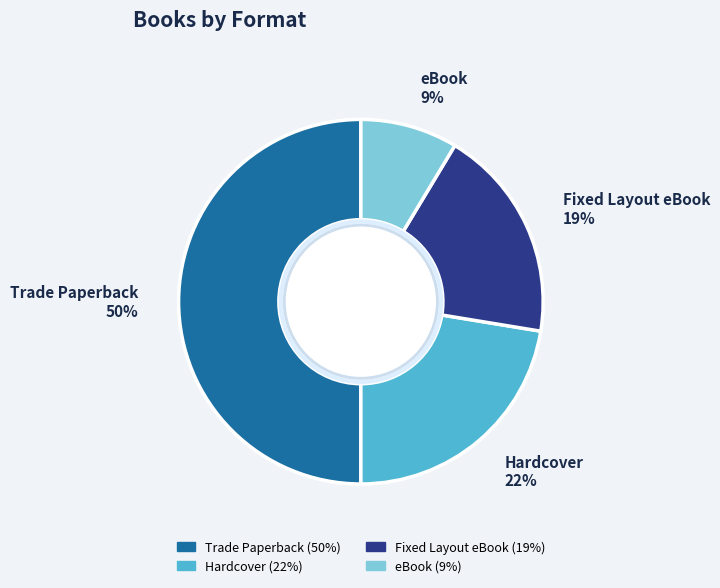

How many slices are in this pie chart?

4